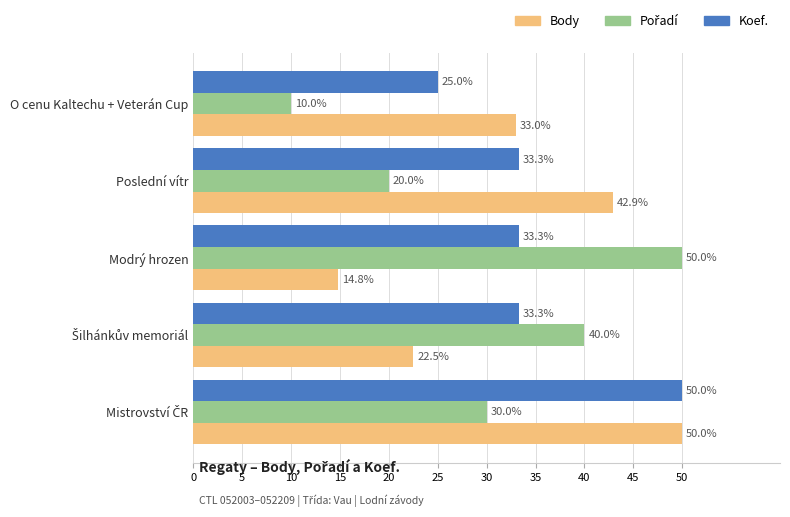

The value of Body at O cenu Kaltechu + Veterán Cup is 45.2. True or false?

False